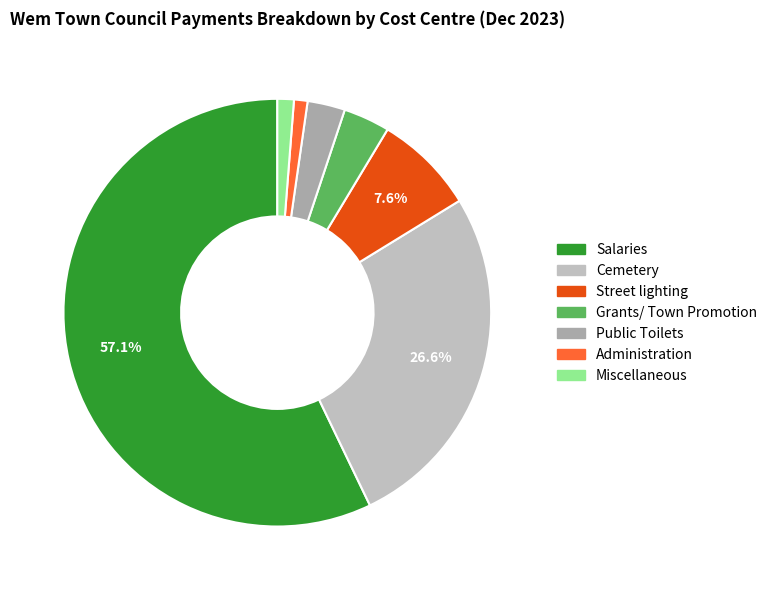

What is the change in value from Salaries to Street lighting?

-13933.9